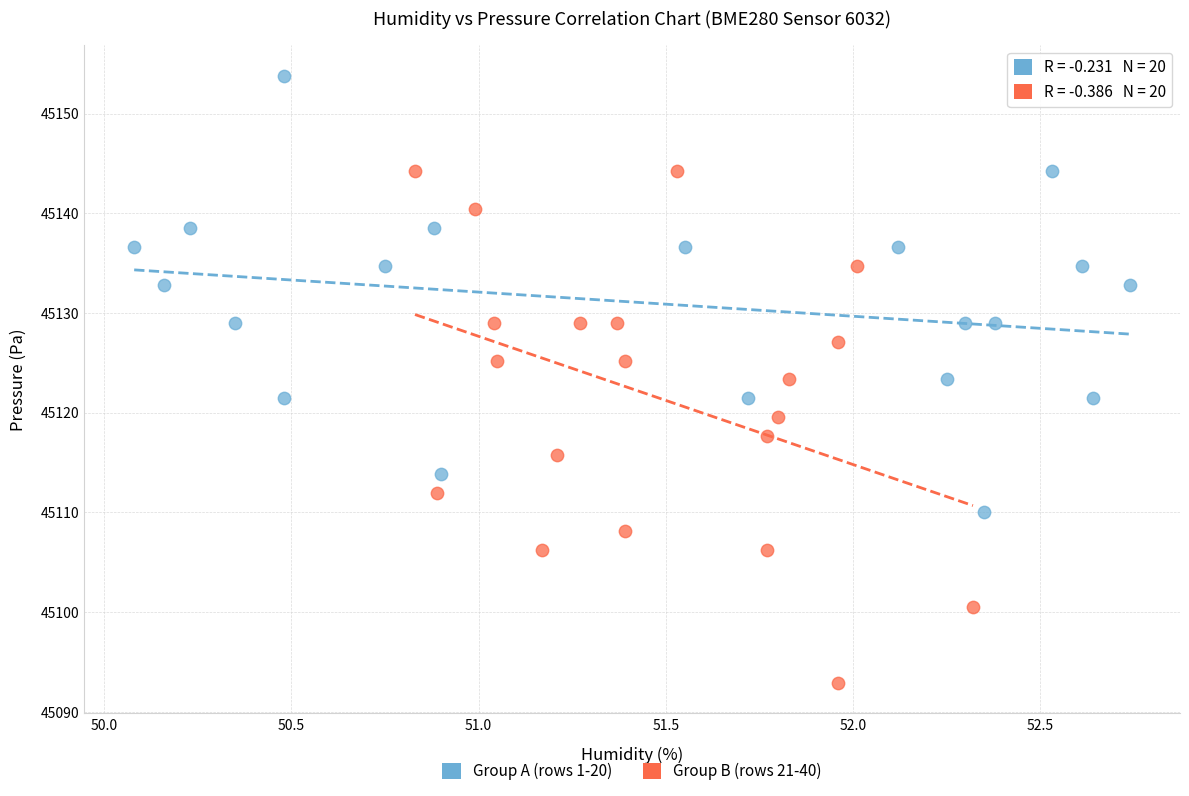

Which series has the largest Y range (max minus min)?

Group B (rows 21-40)